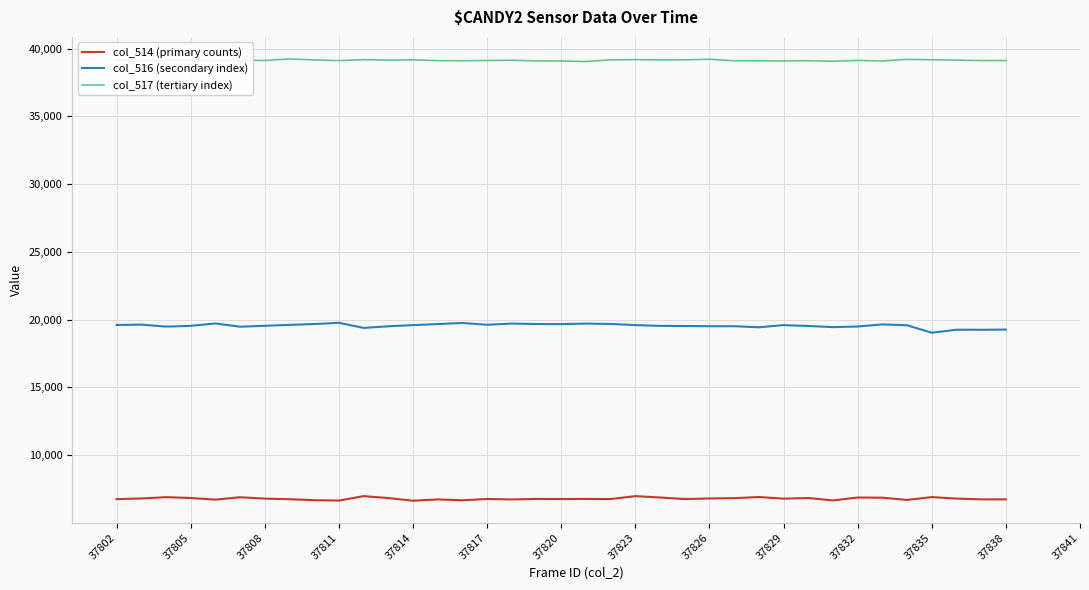

What is the lowest value of the col_517 (tertiary index) series?

39049